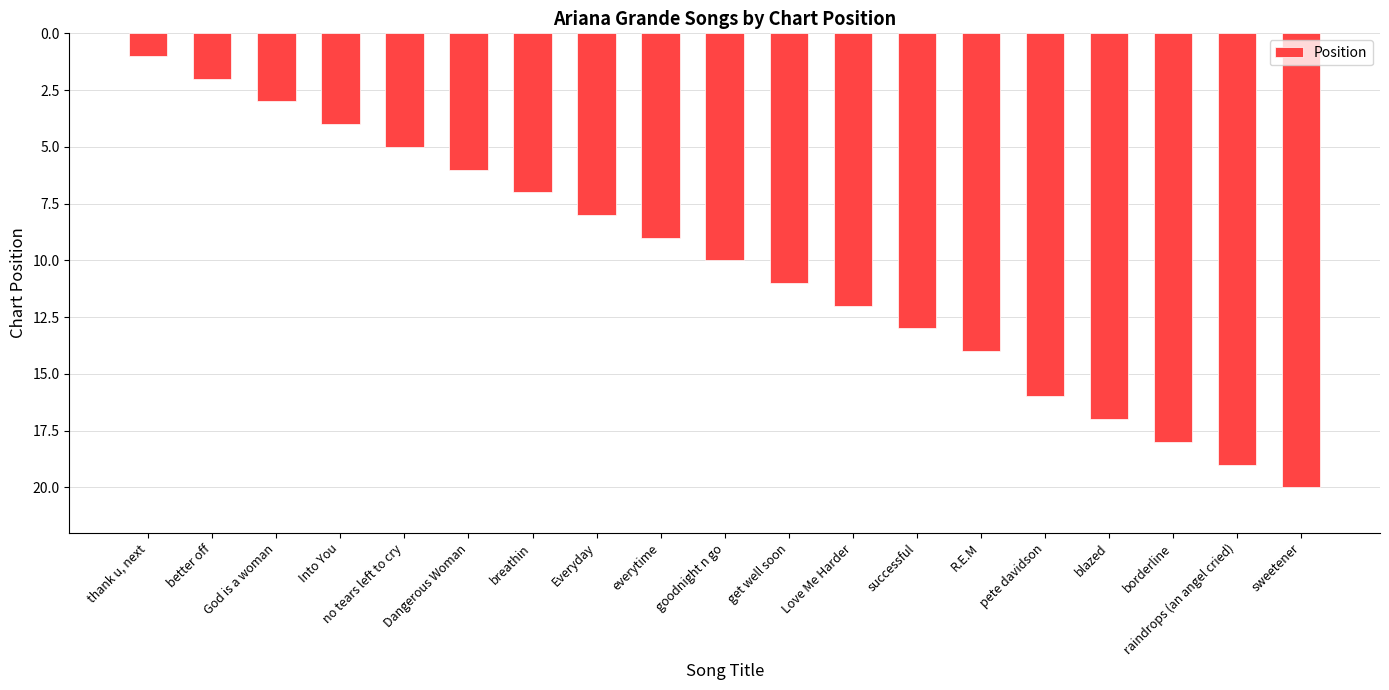

What is the difference between the maximum and minimum values?

19